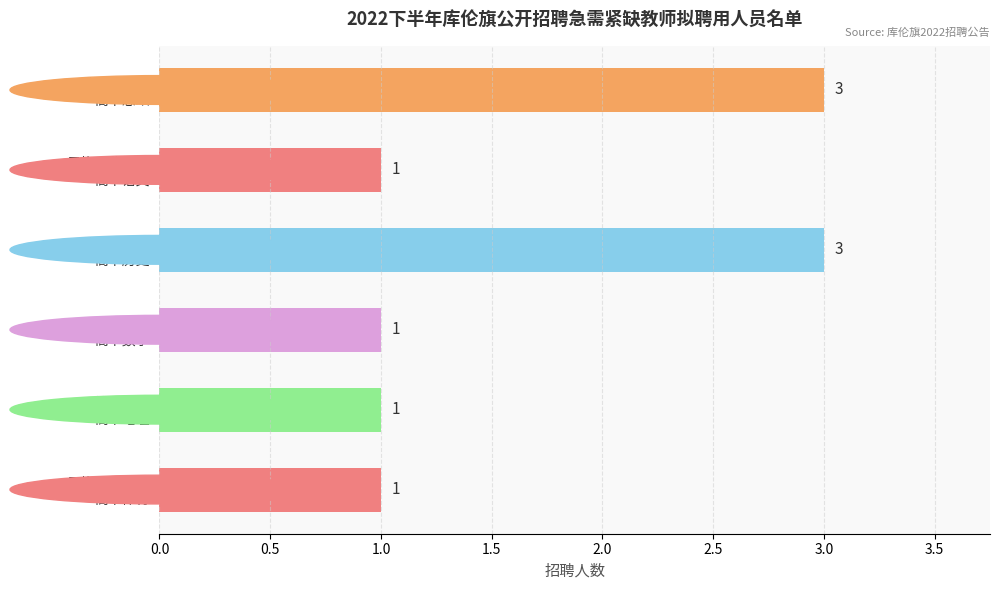

Count the number of data series in this chart.

1